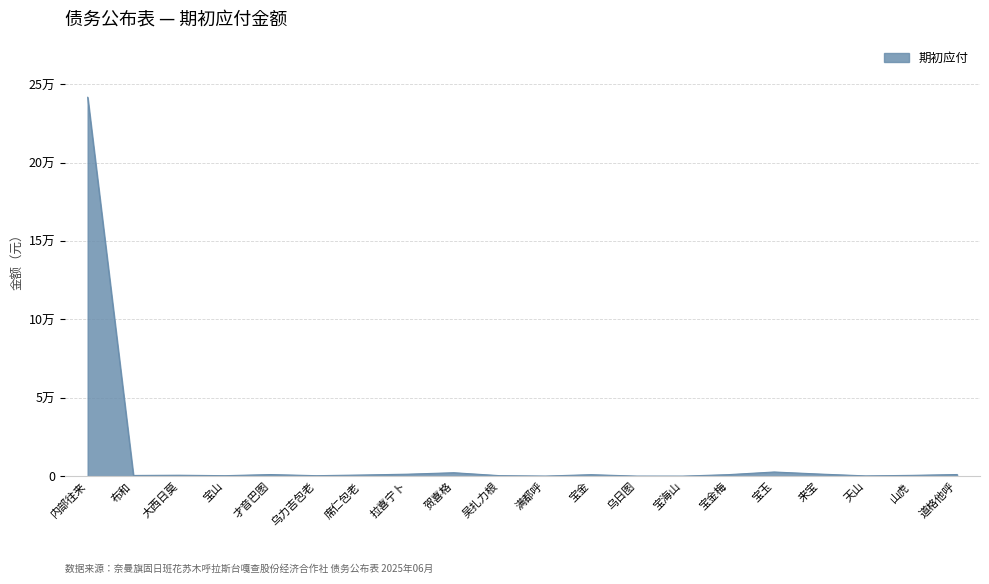

List the labels in order of value, smallest first.

宝海山, 乌日图, 满都呼, 天山, 乌力吉包老, 宝山, 吴扎力根, 布和, 山虎, 大西日莫, 席仁包老, 宝金, 宝金梅, 才音巴图, 道格他呼, 拉喜宁卜, 来宝, 贺喜格, 宝玉, 内部往来